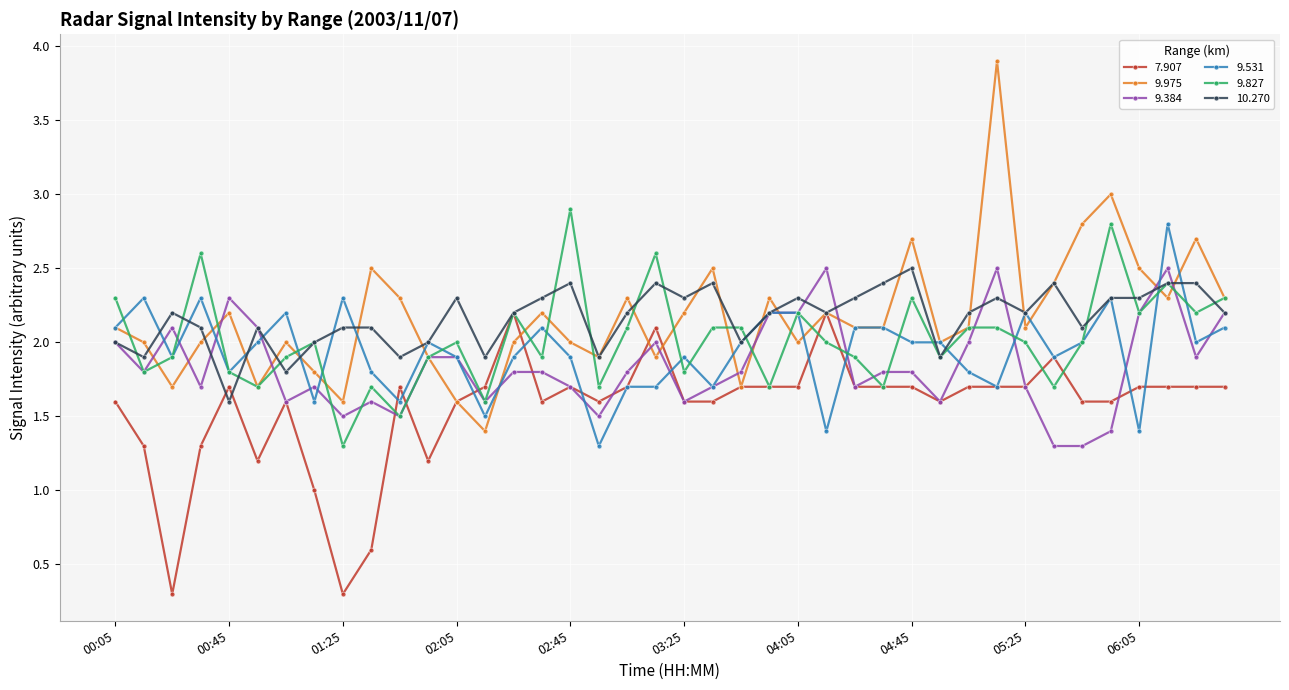

What is the maximum value for 10.270?

2.5